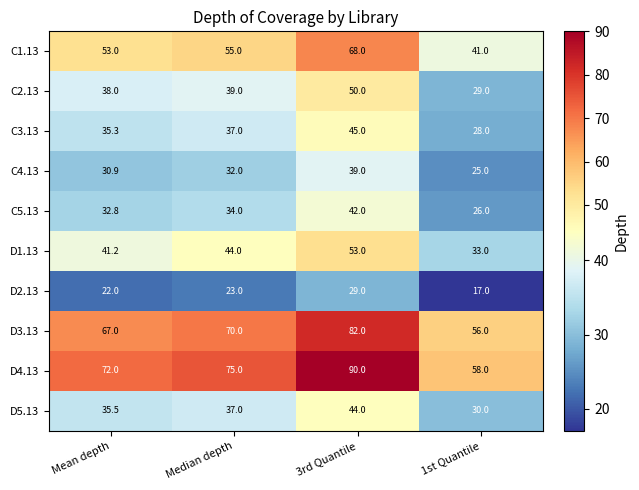

Where is D4.13 nearest to the value 74?

Median depth